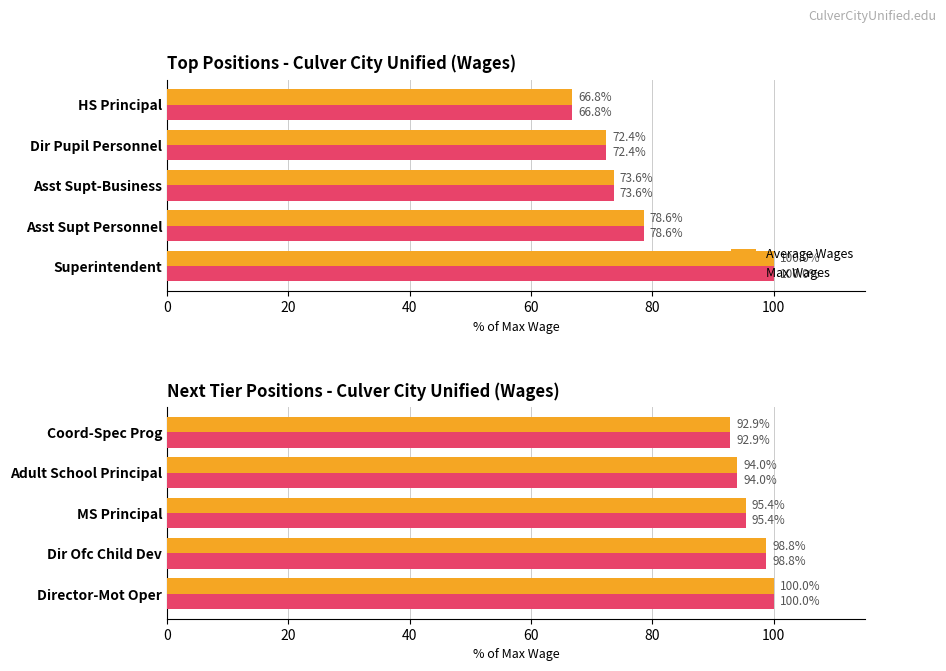

Count the number of data series in this chart.

2